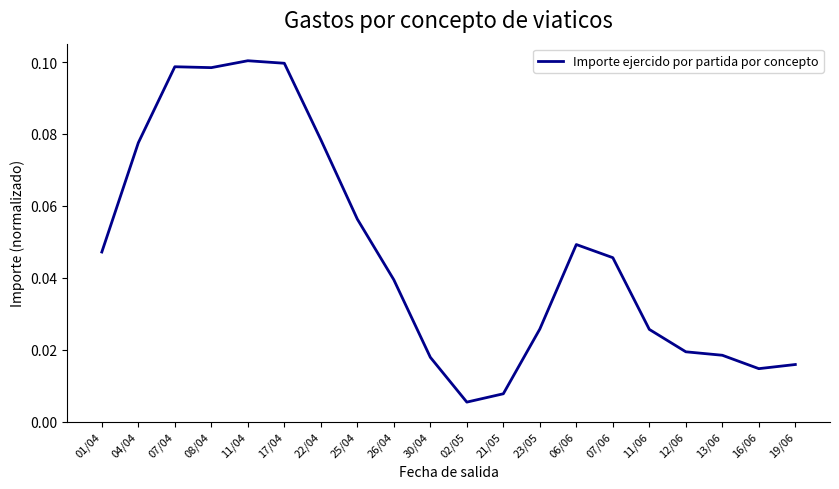

What position from the right is 26/04?

12